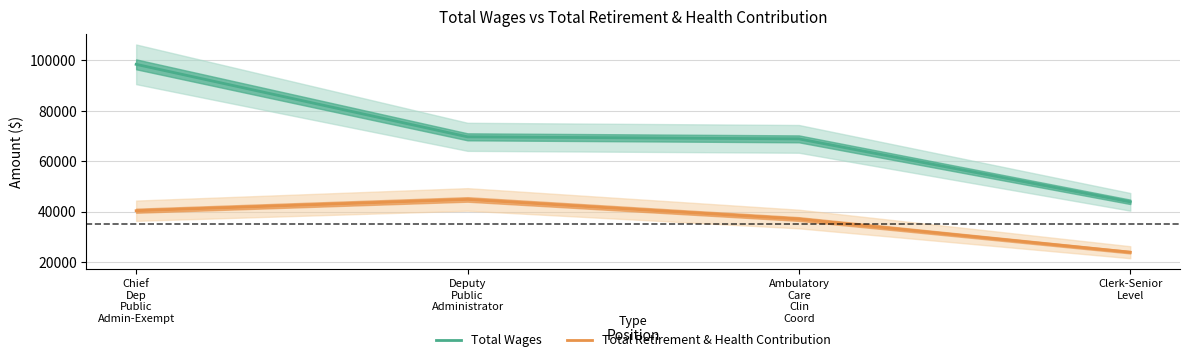

What is the lowest value of the Total Wages series?

43840